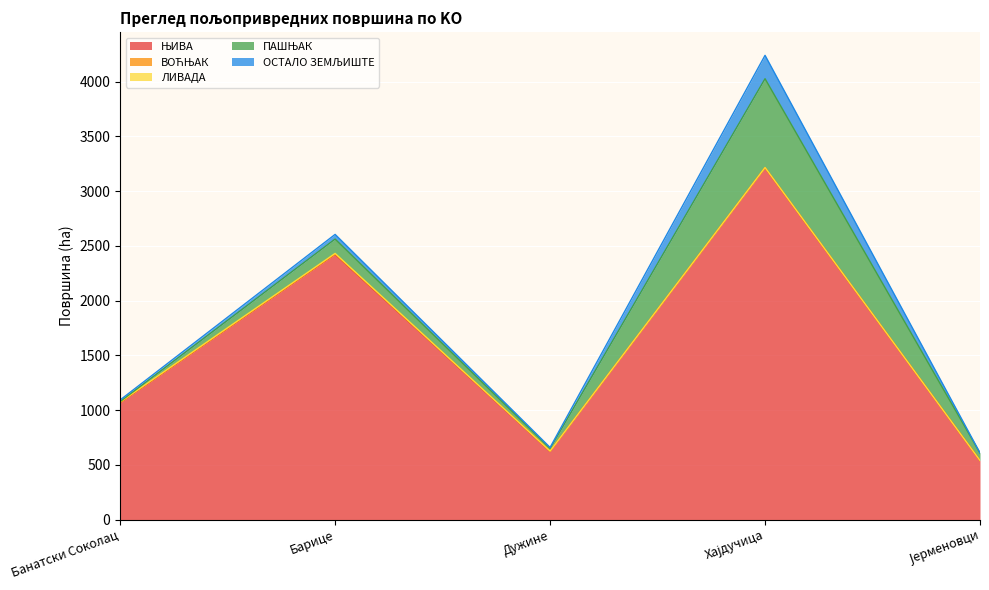

What is the difference between the highest and lowest values at Јерменовци?

539.5